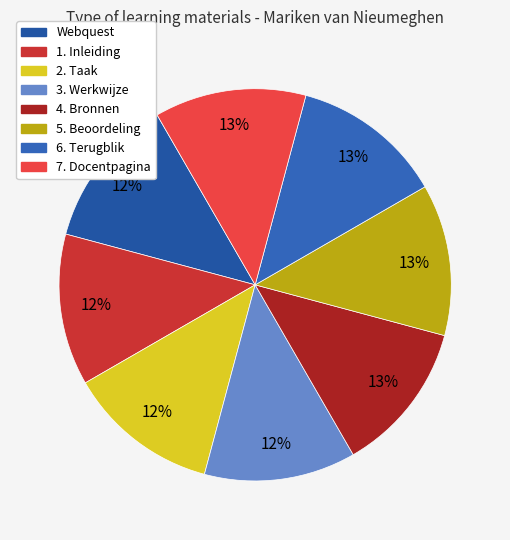

True or false: 6. Terugblik accounts for 1% of the total.

False